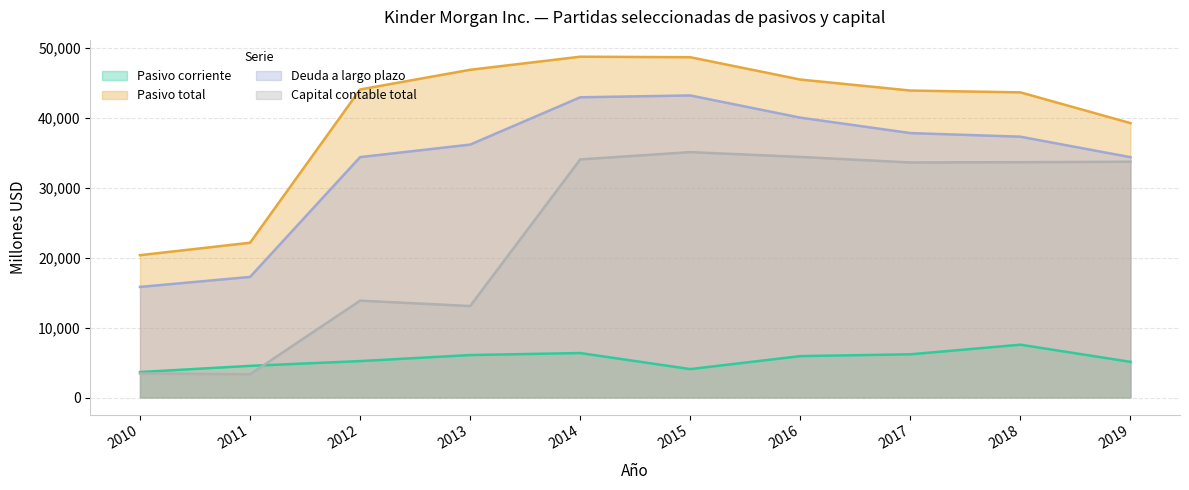

True or false: Capital contable total has a value of 33678 at 2018.

True